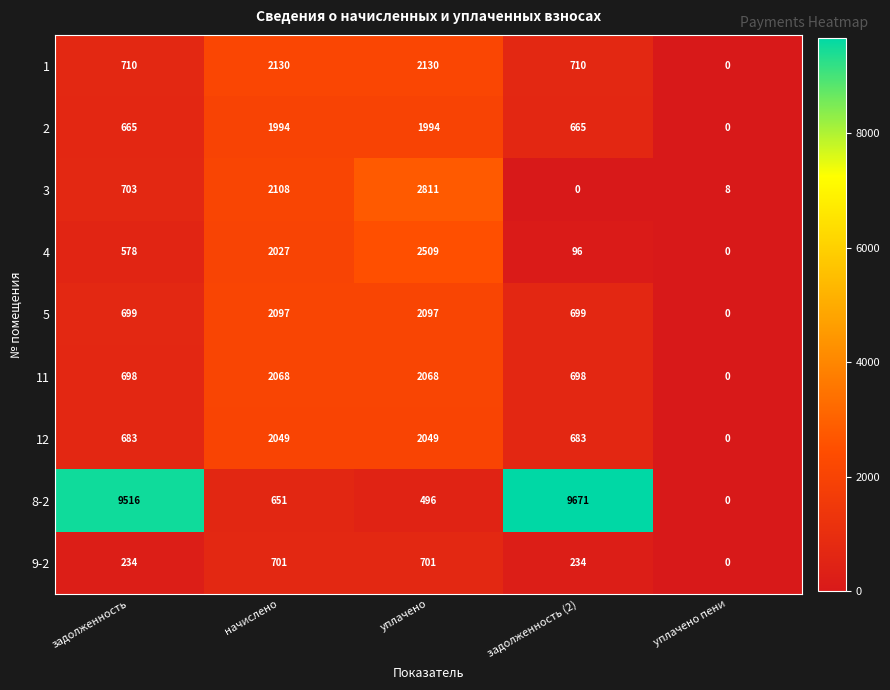

At which label does 12 reach its minimum?

уплачено пени